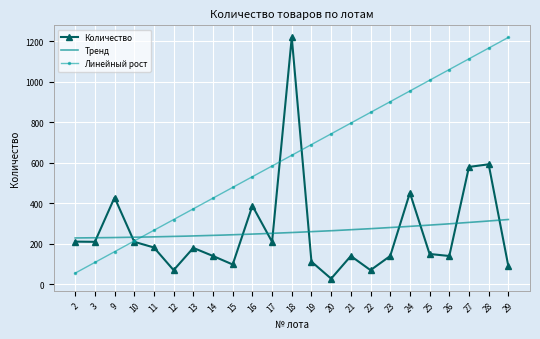

Reading left to right, what are all the values shown in this chart?

211	210	429	210	182	70	180	140	98	388	210	1220	112	28	140	70	140	452	150	140	580	593	90